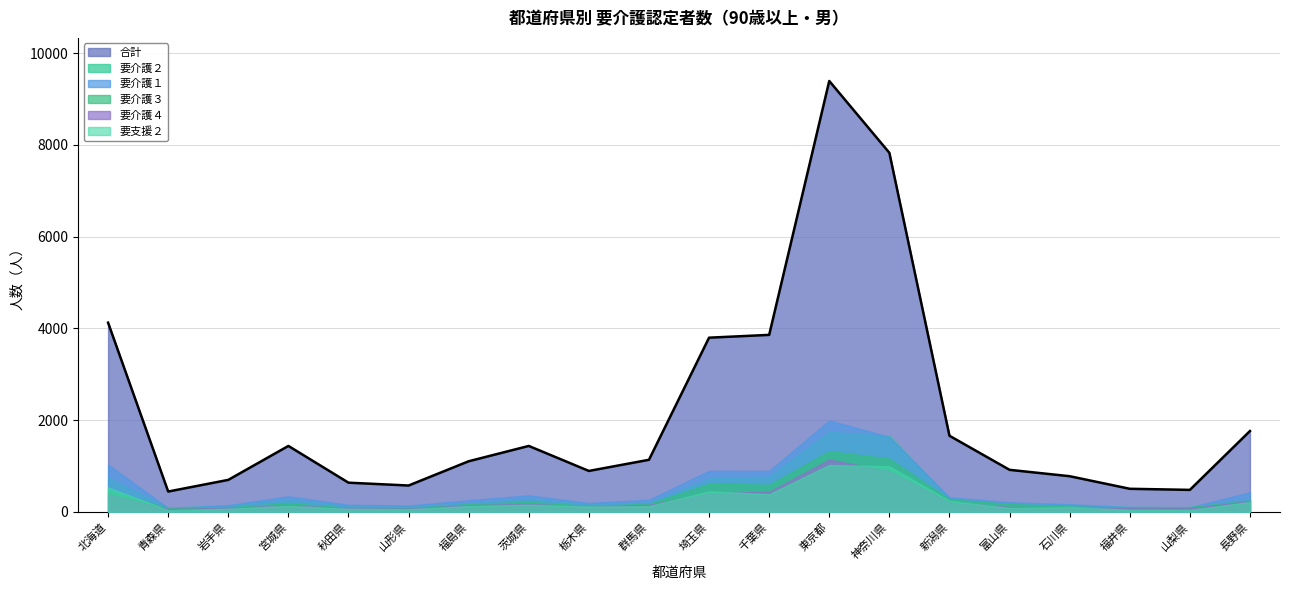

At which category is the sum across all series the highest?

東京都